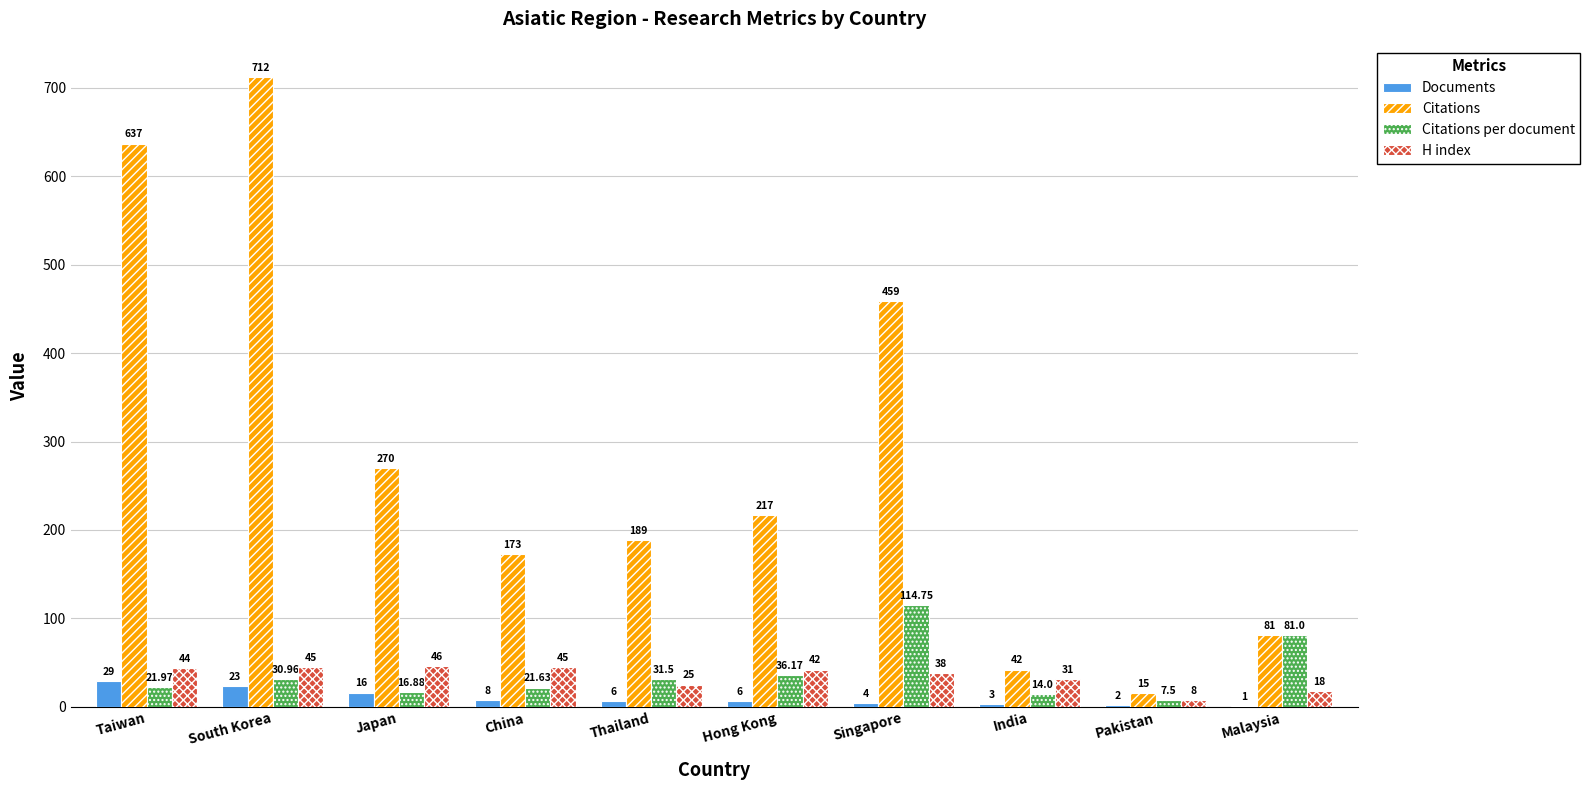

At which label is Citations per document closest to 61?

Malaysia